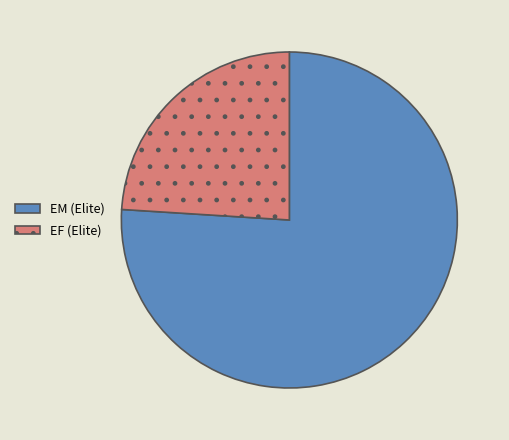

Which category has the biggest portion of the pie?

EM (Elite)